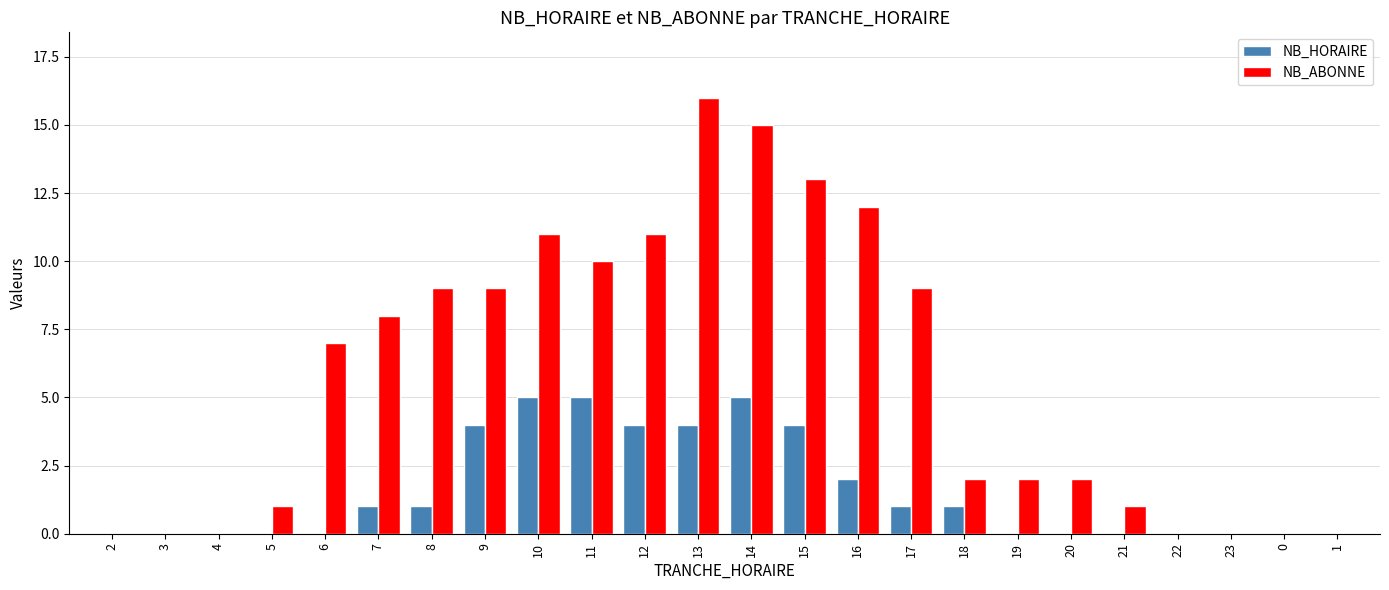

What is the sum of the NB_HORAIRE values at 9 and 21?

4